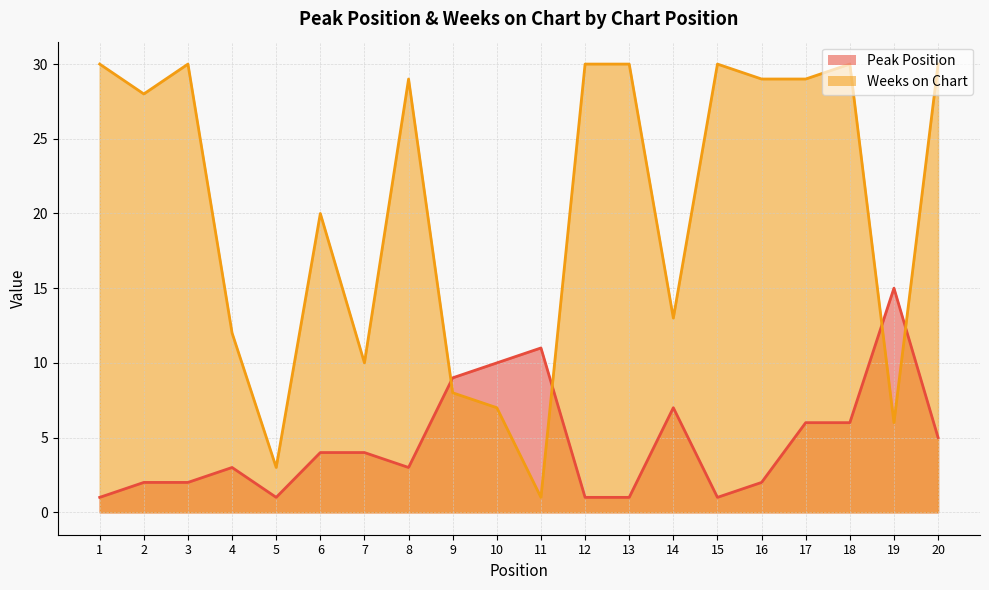

Where is the first local minimum for Weeks on Chart?

2